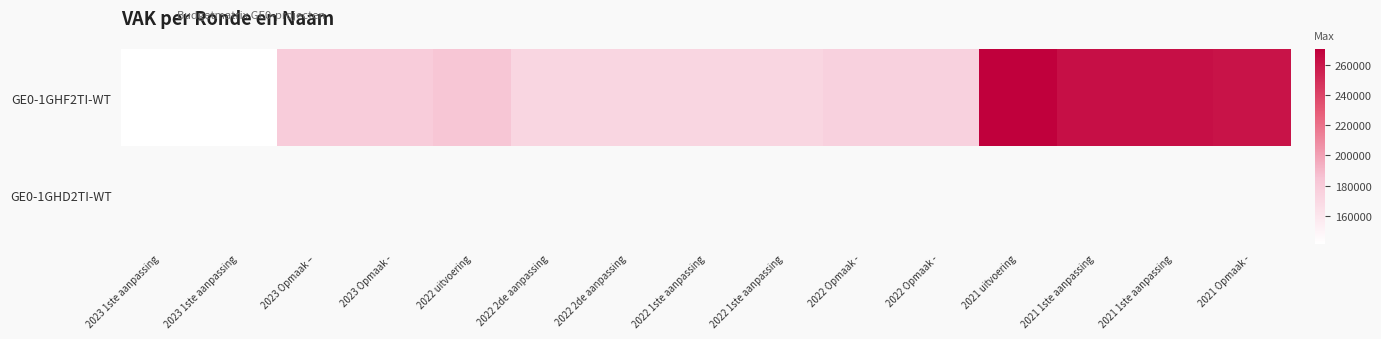

Count the number of data series in this chart.

2